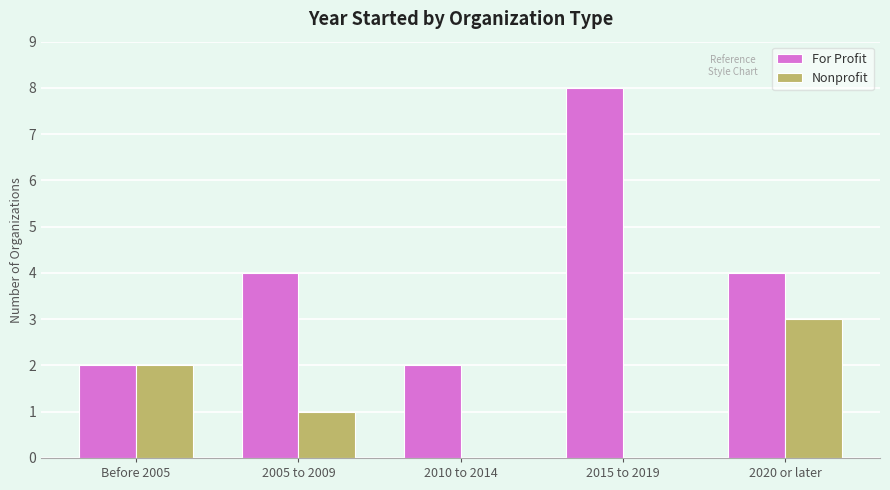

What is the sum of the Nonprofit values at Before 2005 and 2020 or later?

5